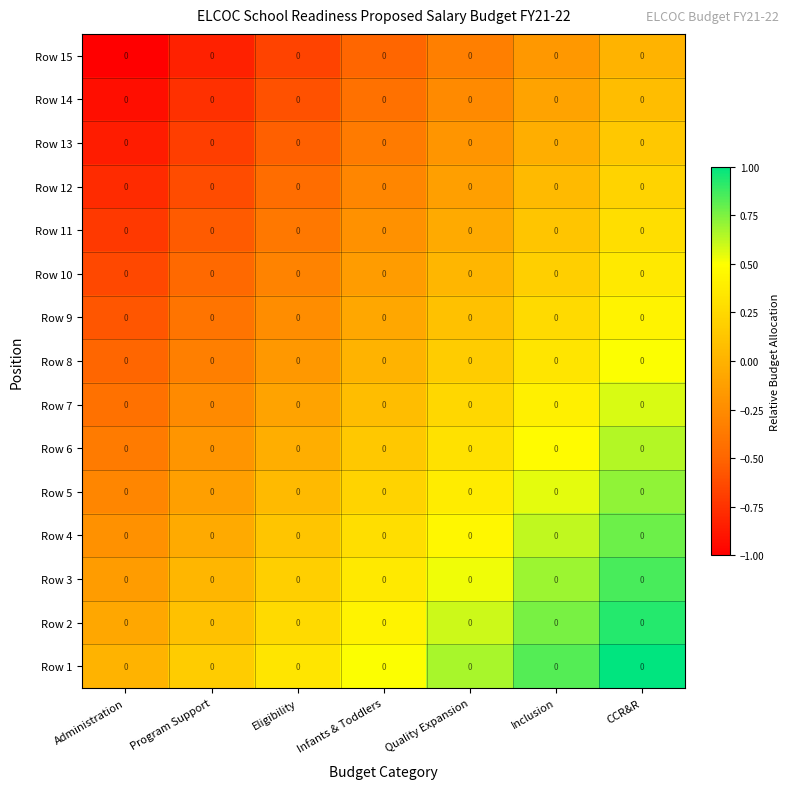

What is the maximum value shown in the chart?

1.0